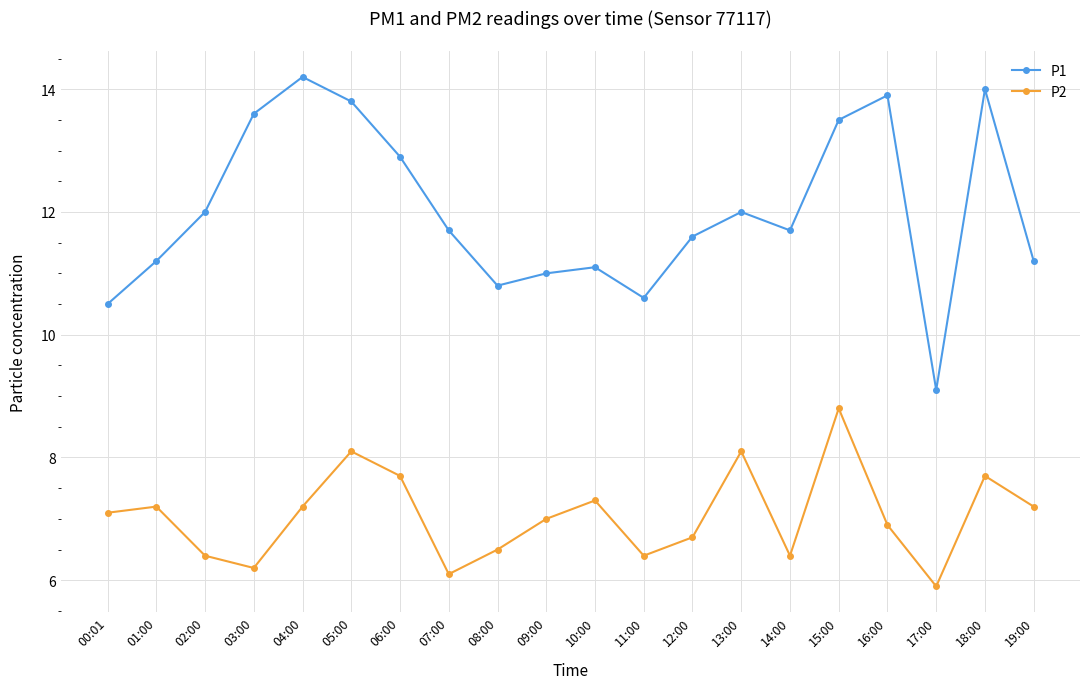

At which category does the chart reach its peak across all series?

04:00